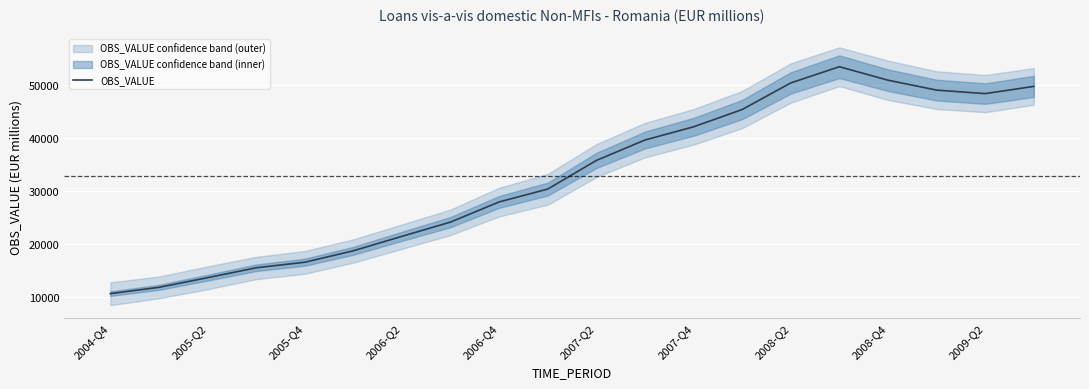

What is the lowest value of the OBS_VALUE series?

10681.2